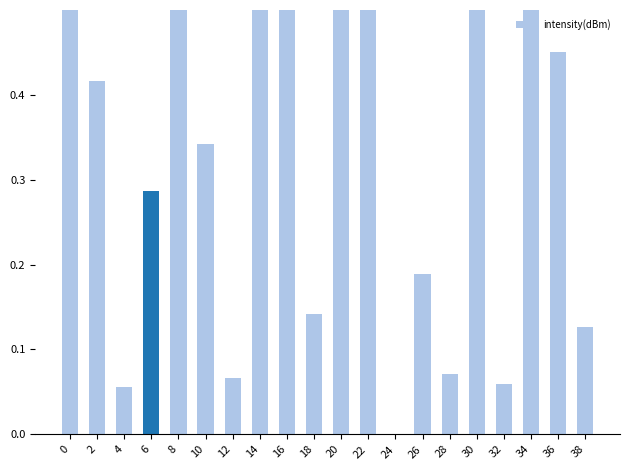

How many series are shown in this chart?

1